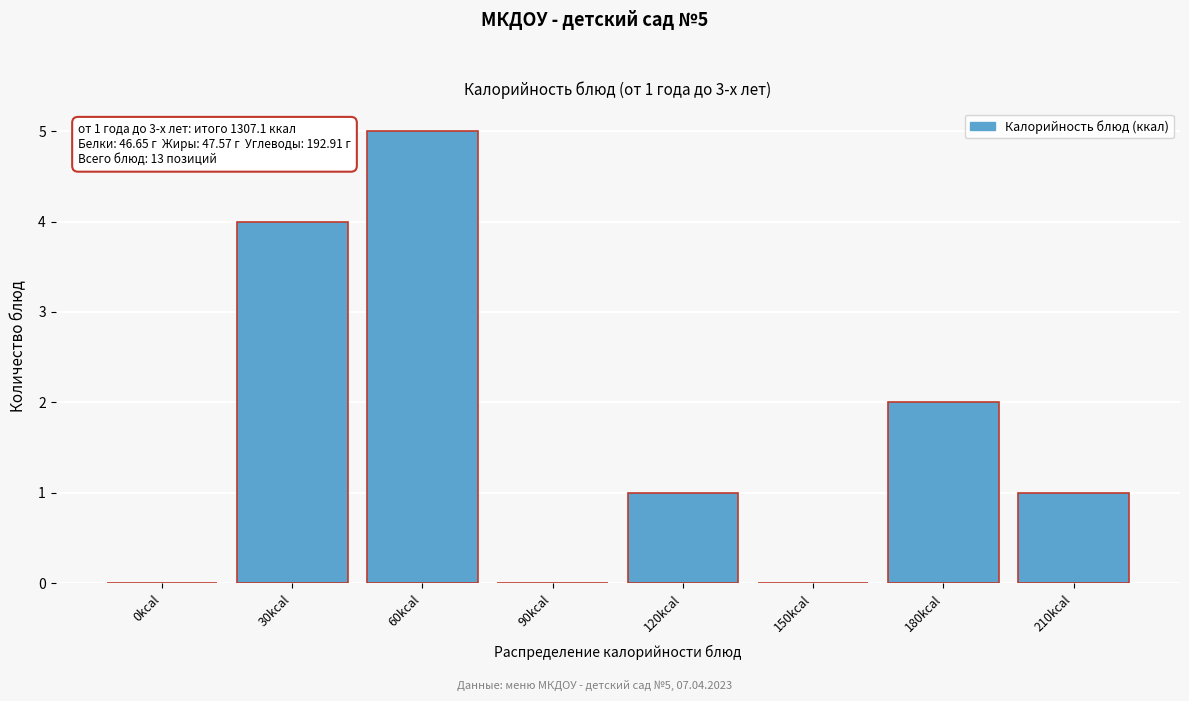

Reading right to left, list all the values displayed in this chart.

210kcal=1	180kcal=2	150kcal=0	120kcal=1	90kcal=0	60kcal=5	30kcal=4	0kcal=0